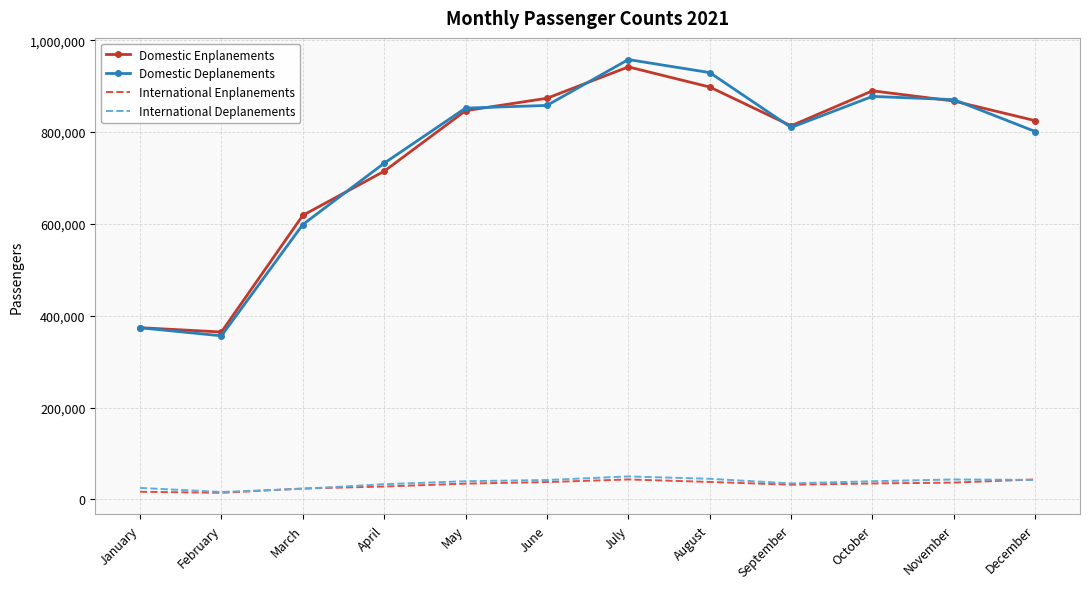

In Domestic Enplanements, how many points are higher than both neighbors (excluding endpoints)?

2